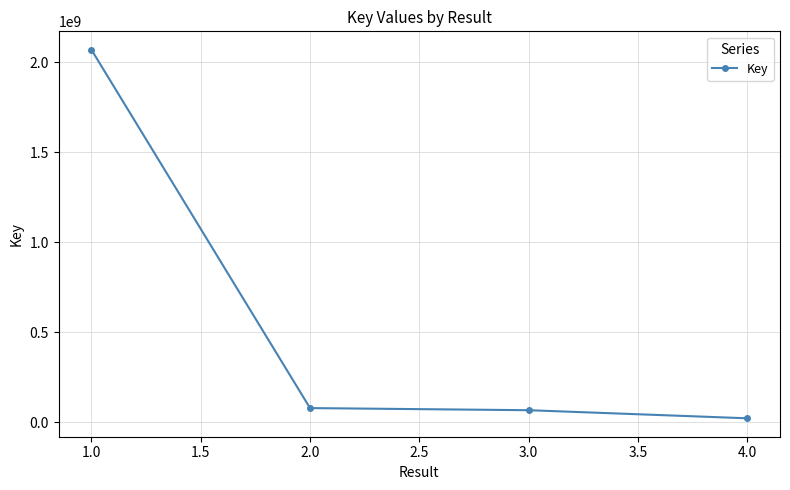

Reading left to right, list all the values displayed in this chart.

1.0=2070196358	2.0=78809348	3.0=67006131	4.0=22044731